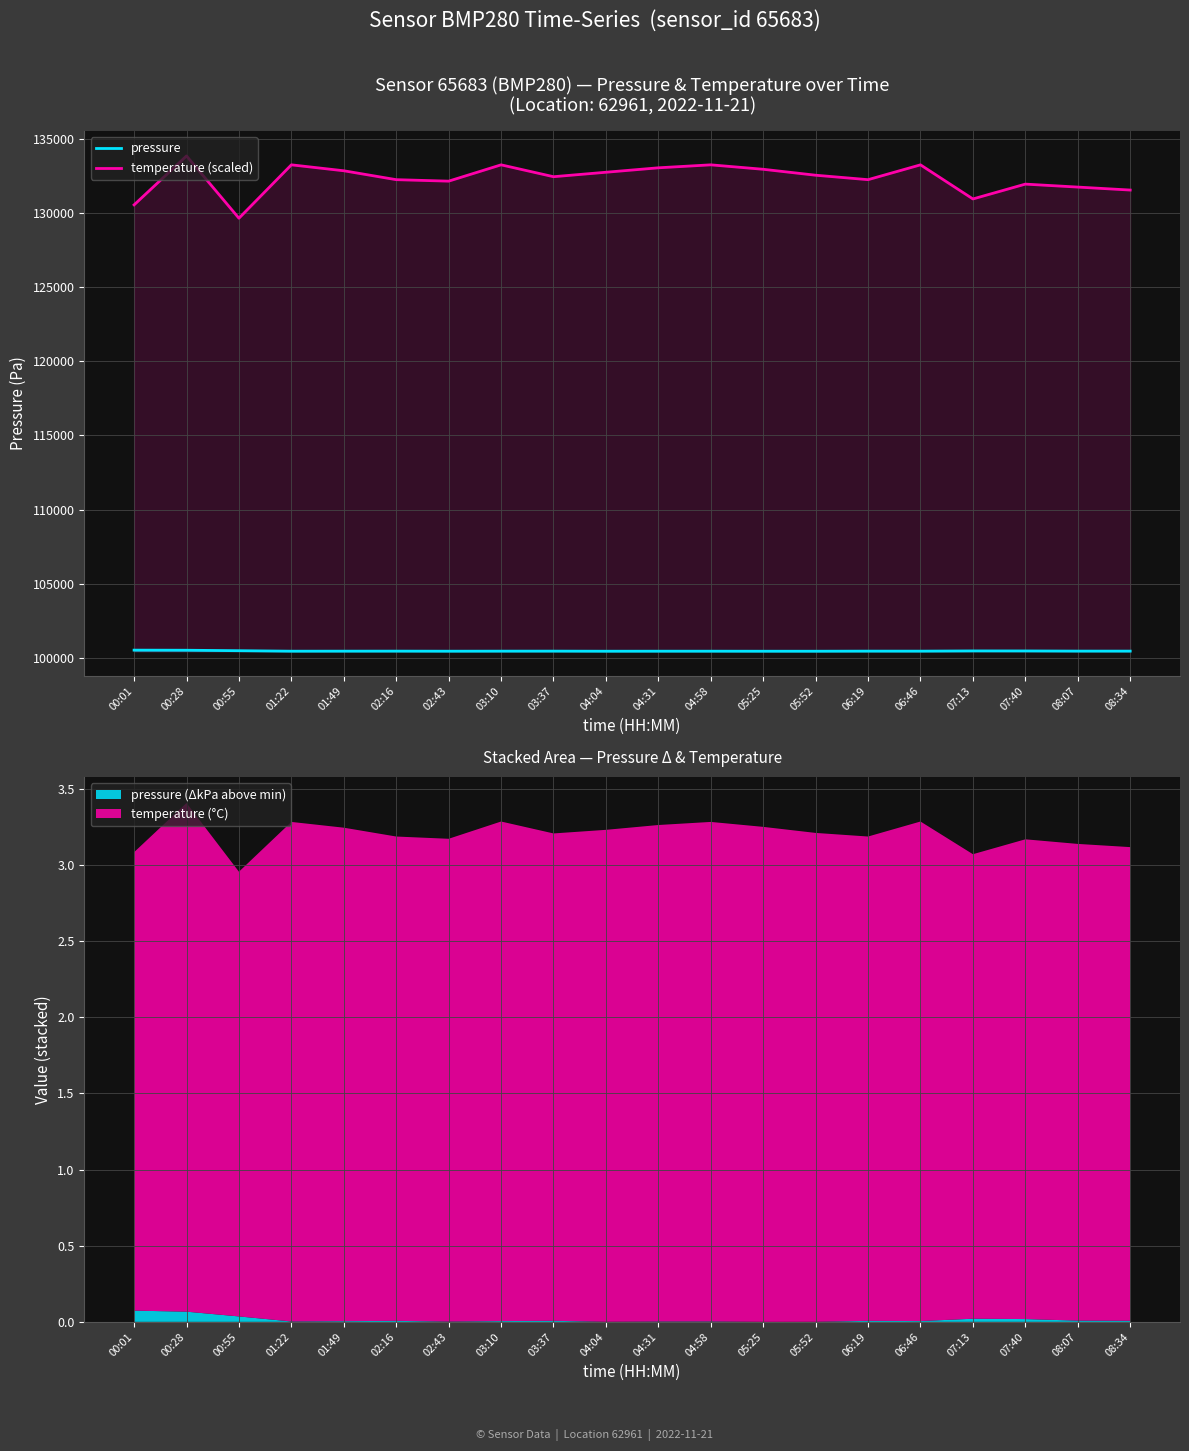

At 01:22, list the series in order from largest to smallest.

temperature (scaled), pressure